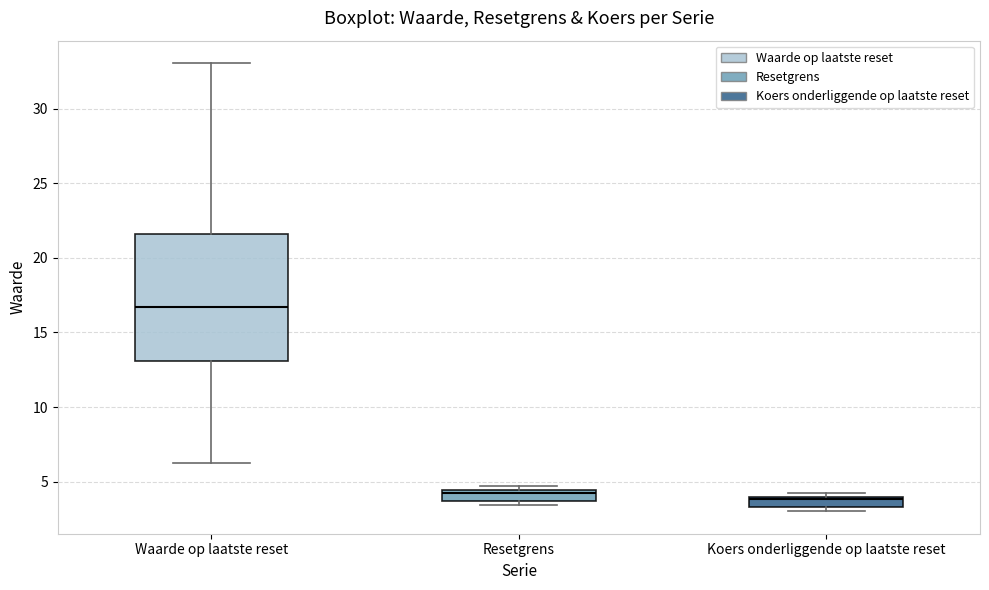

Which box's median line is the highest?

Waarde op laatste reset